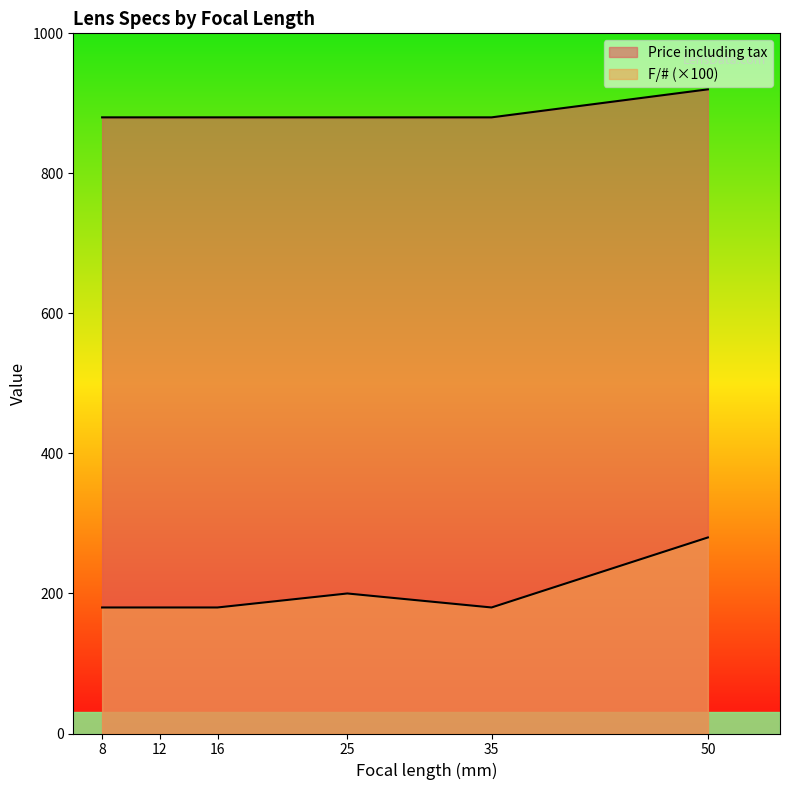

Rank the series by their average value, from highest to lowest.

Price including tax, F/#